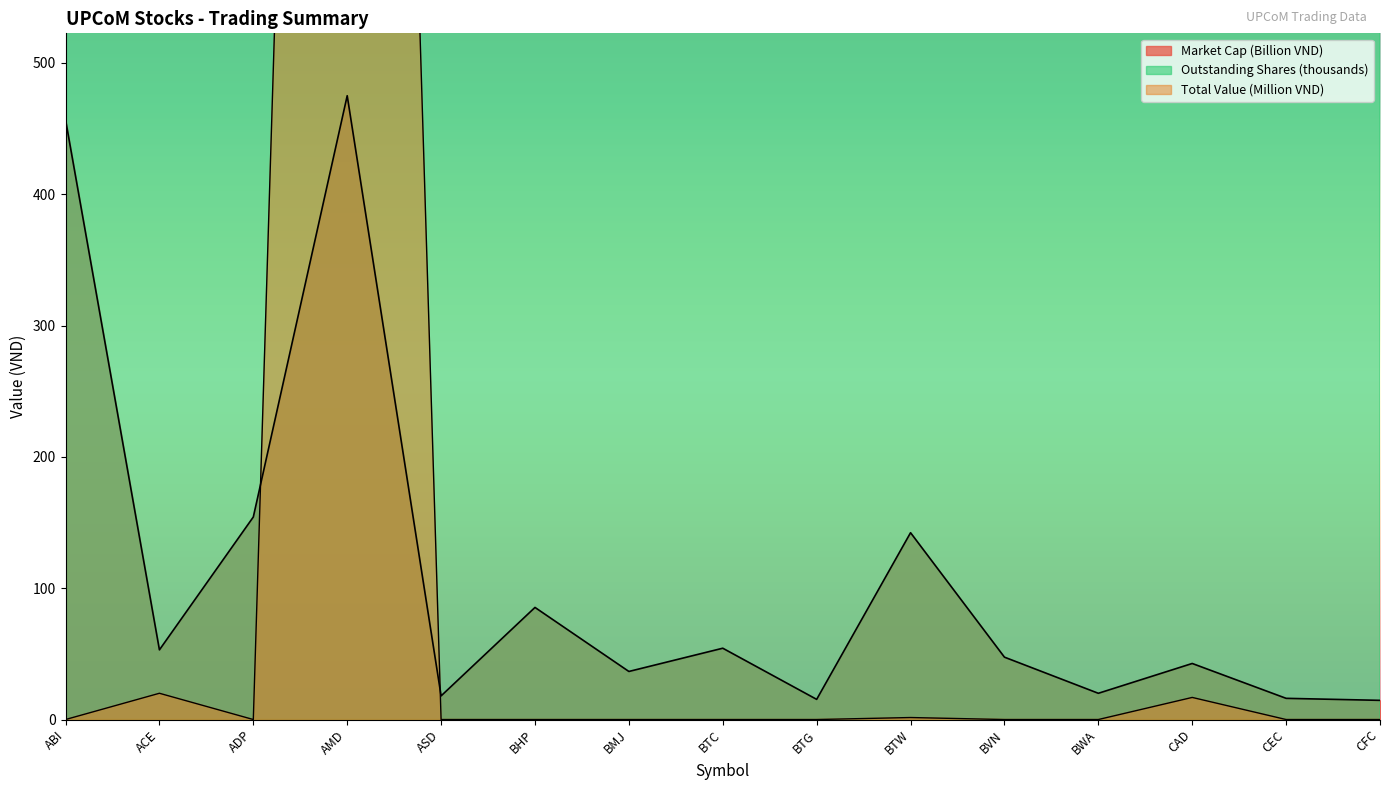

What is the difference between the second highest and second lowest values in the Outstanding Shares series?

28570.9